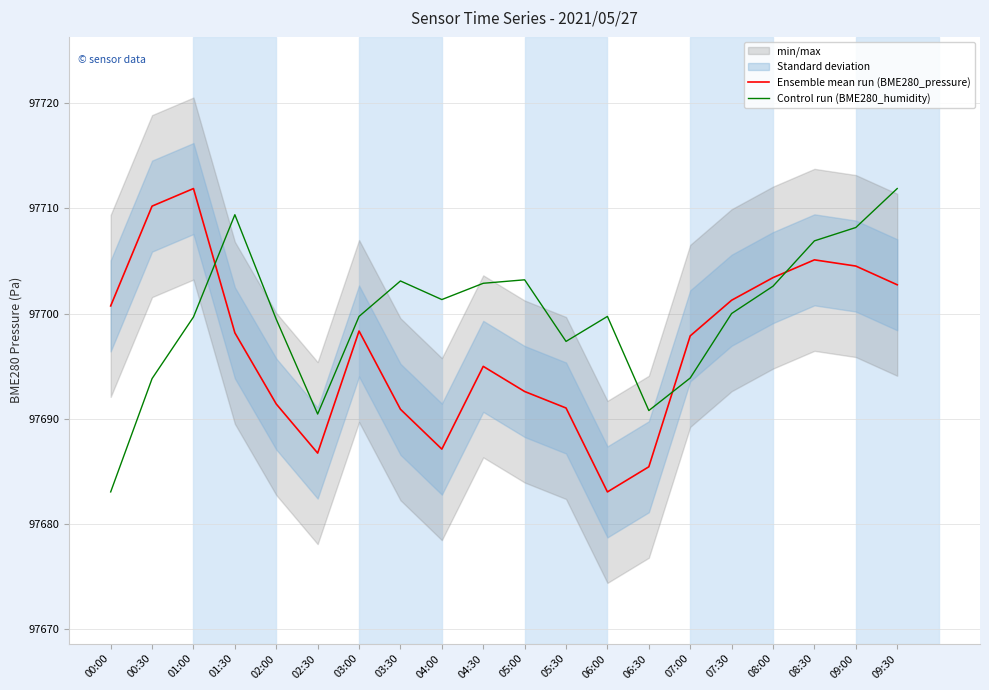

Is this an area chart (filled region under the line)?

No